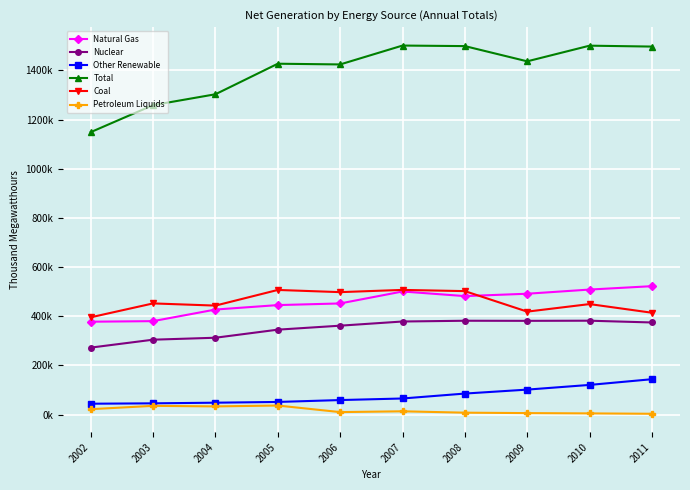

At which label does Natural Gas reach its minimum?

2002